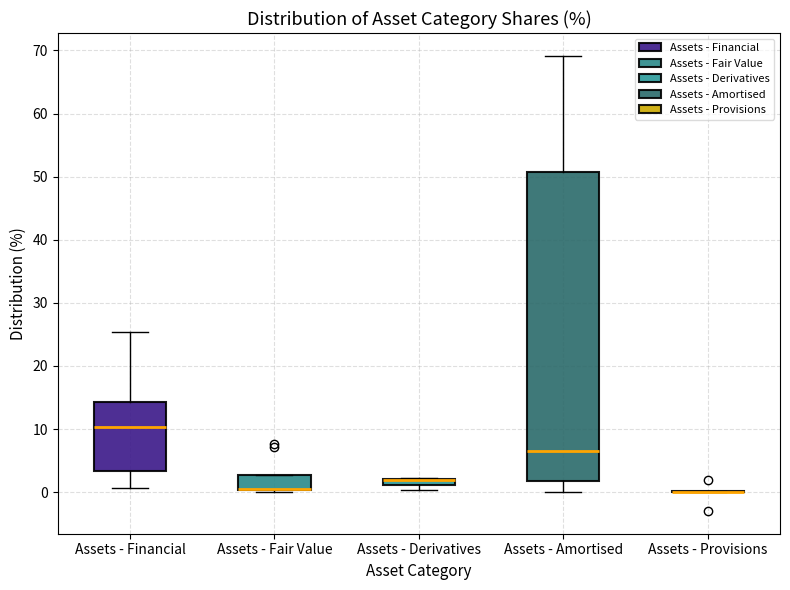

Which box is the tallest, from its lower edge to its upper edge?

Assets - Amortised